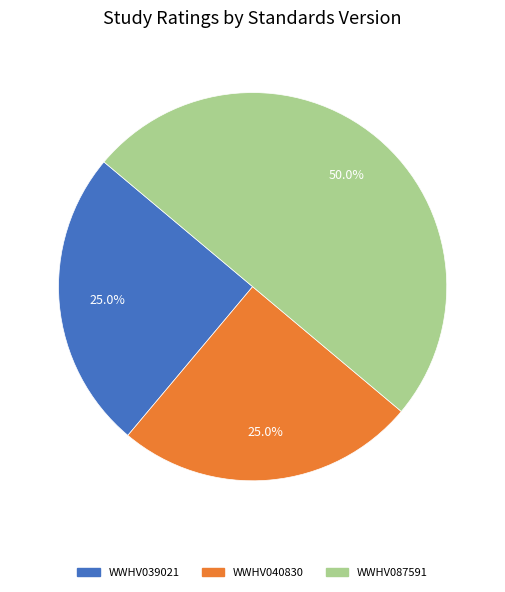

Is it true that WWHV039021 is 34% of the pie?

False